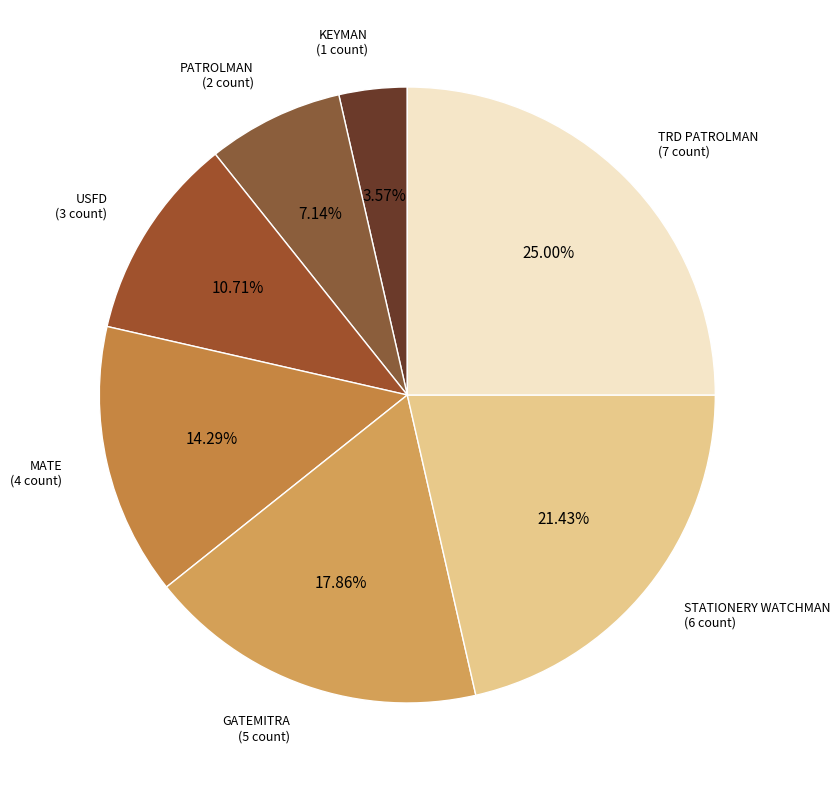

Does TRD PATROLMAN account for over 50% of the chart?

No